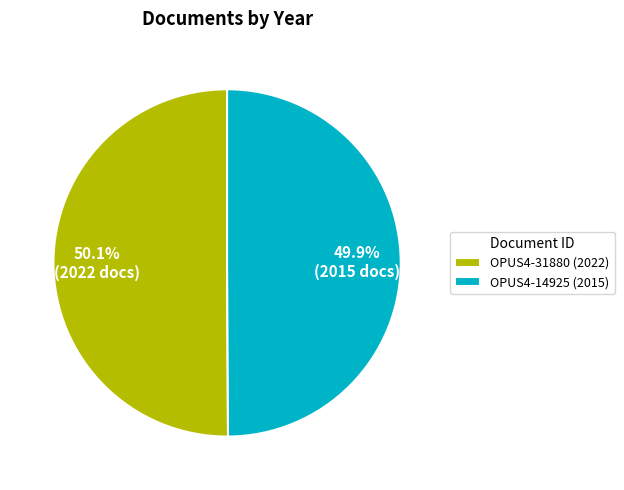

To the nearest percent, what is the combined percentage of OPUS4-14925 (2015) and OPUS4-31880 (2022)?

100%